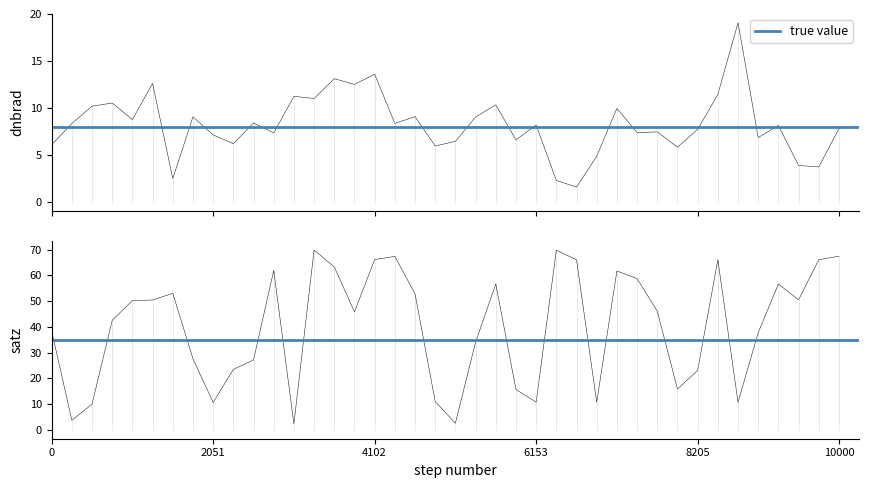

Read the dnbrad value at 25.

2.3